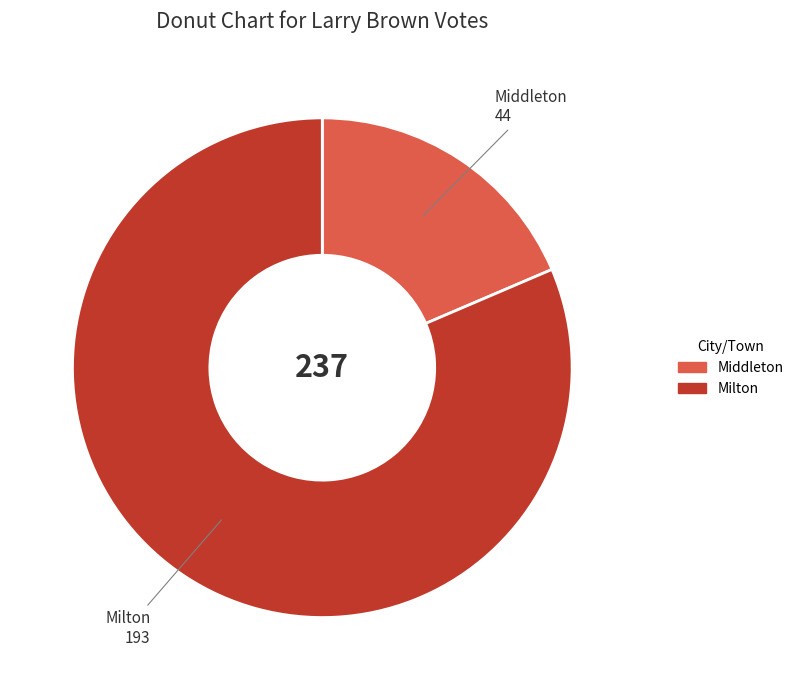

Rank the categories by value from highest to lowest.

Milton, Middleton